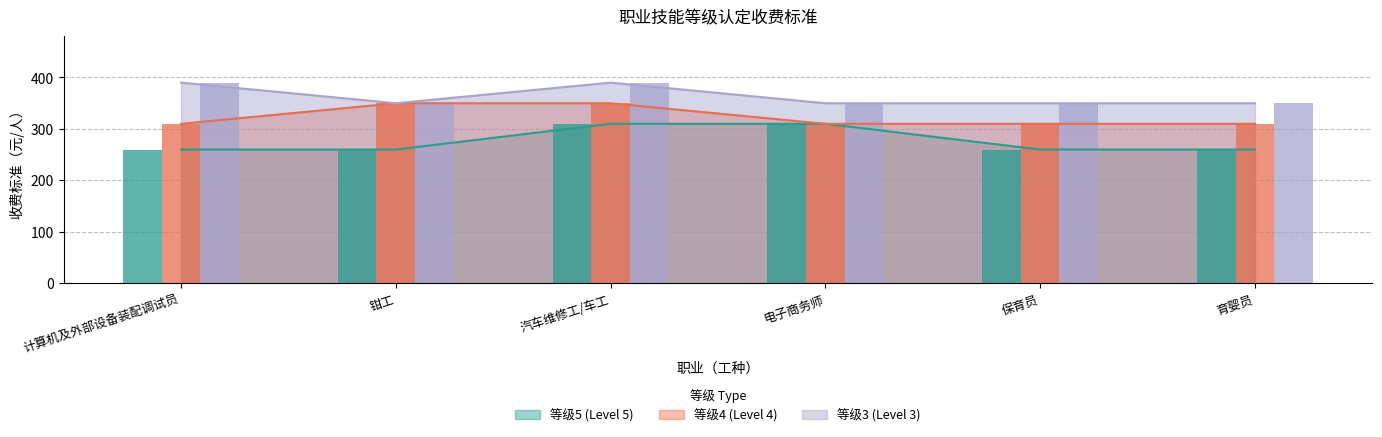

Which category has the lowest value in the 等级4 (Level 4) series?

计算机及外部设备装配调试员